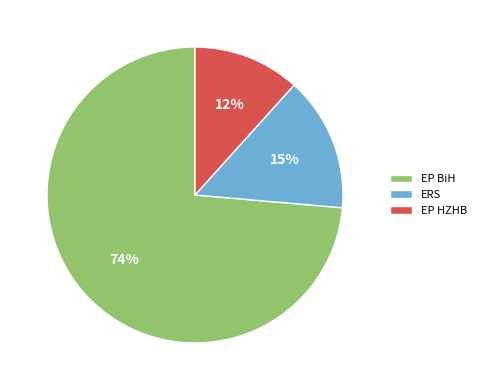

Which category has the smallest portion of the pie?

EP HZHB